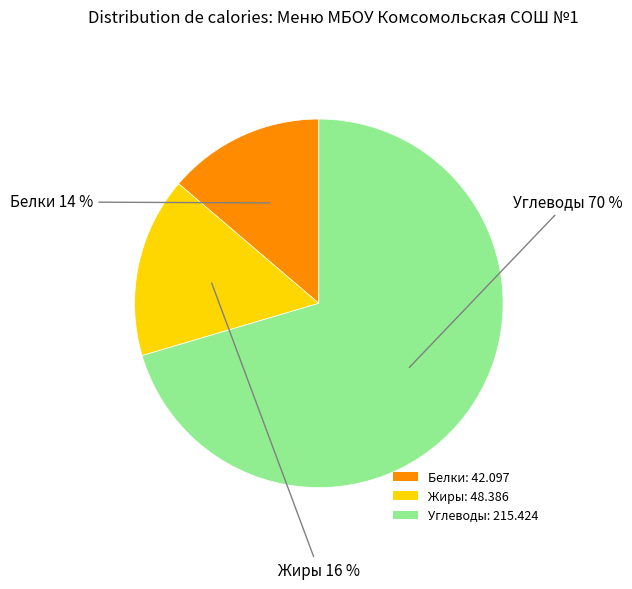

How many segments does this pie chart have?

3